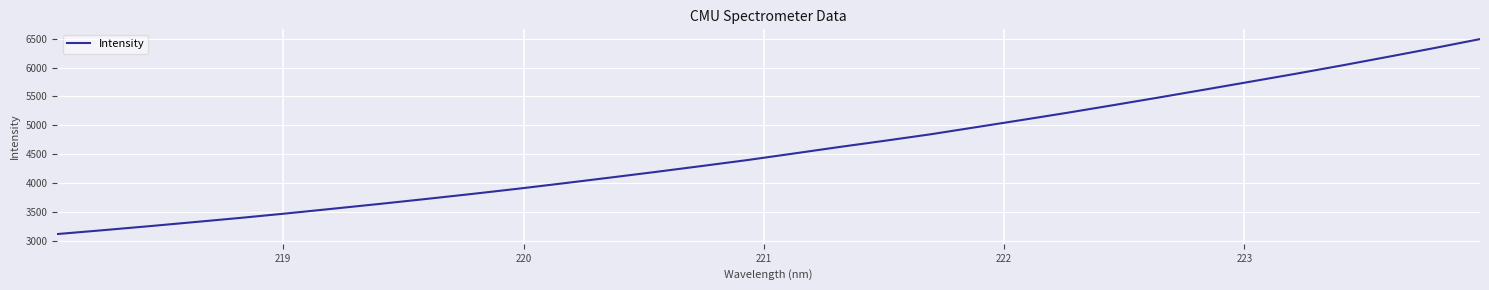

Reading left to right, list all the values displayed in this chart.

3123.1	3190.1	3259.1	3331.0	3403.4	3480.2	3561.0	3642.5	3726.9	3813.6	3903.6	3998.2	4095.2	4193.8	4295.4	4398.8	4510.6	4623.9	4732.8	4844.7	4968.4	5092.7	5218.8	5350.2	5483.5	5619.6	5757.2	5895.4	6038.4	6186.5	6336.5	6492.1